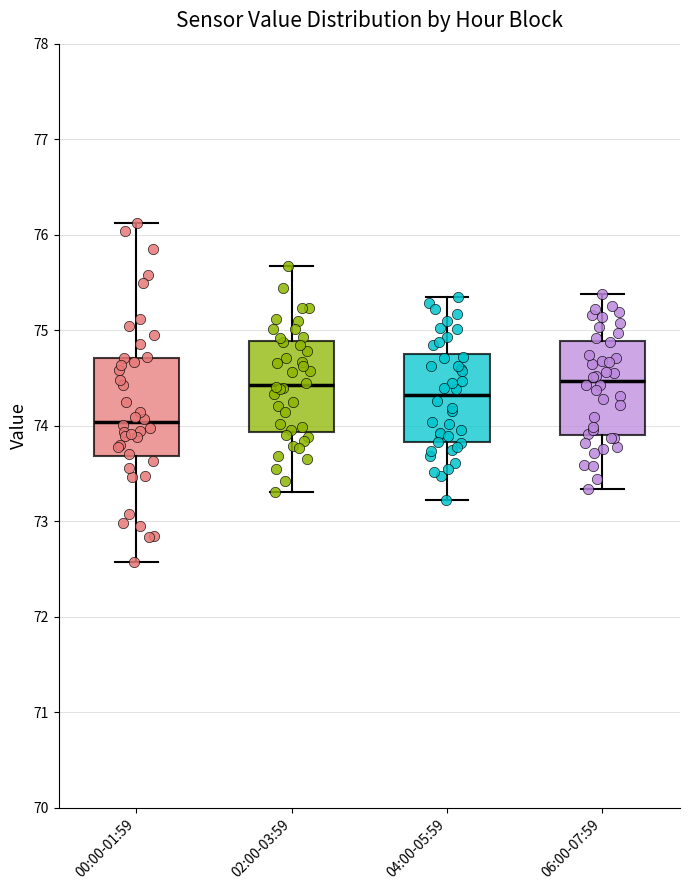

Reading left to right, read every box against the y-axis: the position of its median line, the range the box covers, and the ends of its whiskers. The values are not printed on the chart, so give them approximately, as read against the axis.

00:00-01:59: median 74.0, box 73.7 to 74.7, whiskers 72.6 to 76.1
02:00-03:59: median 74.4, box 73.9 to 74.9, whiskers 73.3 to 75.7
04:00-05:59: median 74.3, box 73.8 to 74.8, whiskers 73.2 to 75.4
06:00-07:59: median 74.5, box 73.9 to 74.9, whiskers 73.3 to 75.4